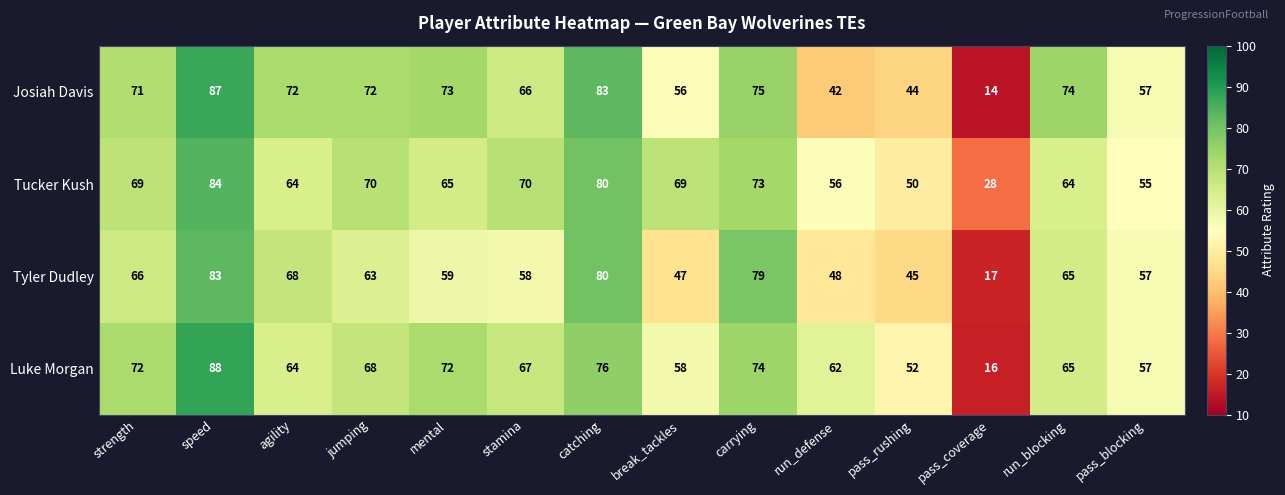

The value of Josiah Davis at stamina is 31. True or false?

False